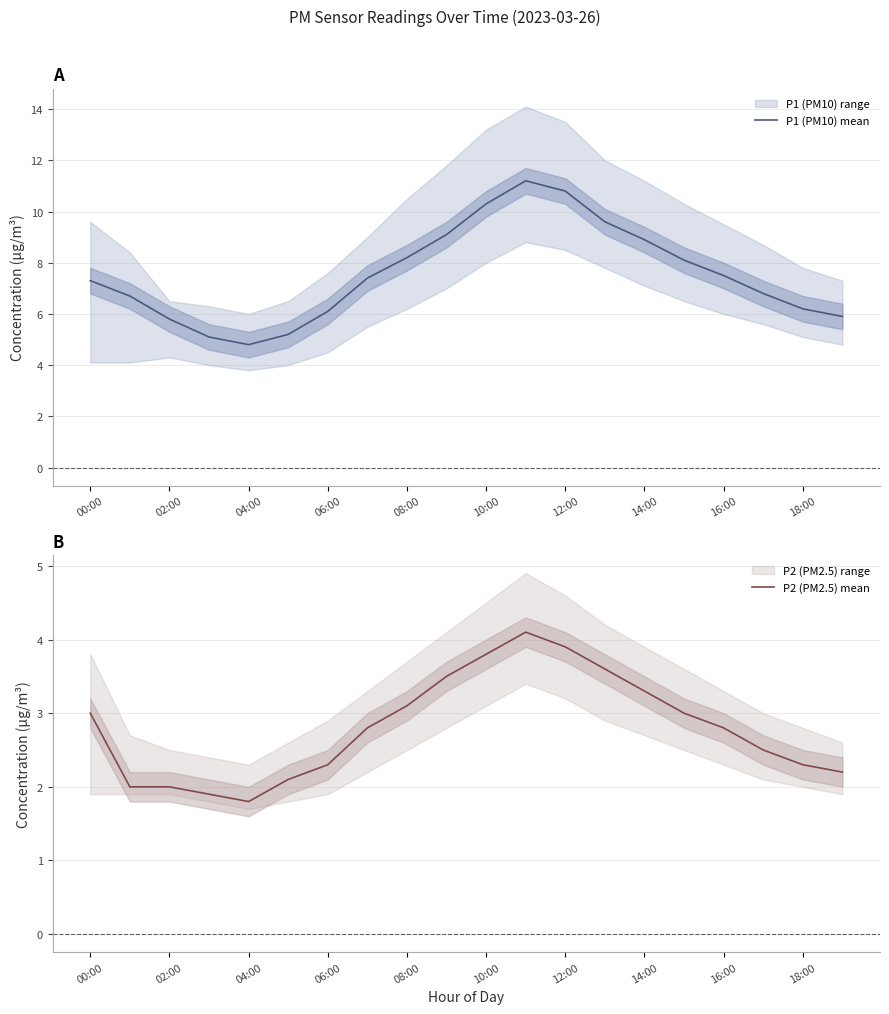

Where does the P1 (PM10) mean series first go above 7?

00:00